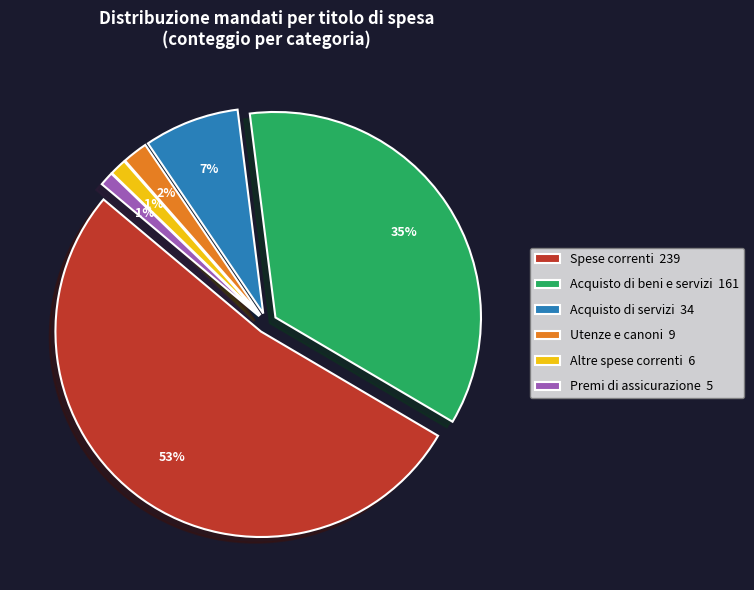

What is the smallest slice in the pie chart?

Premi di assicurazione